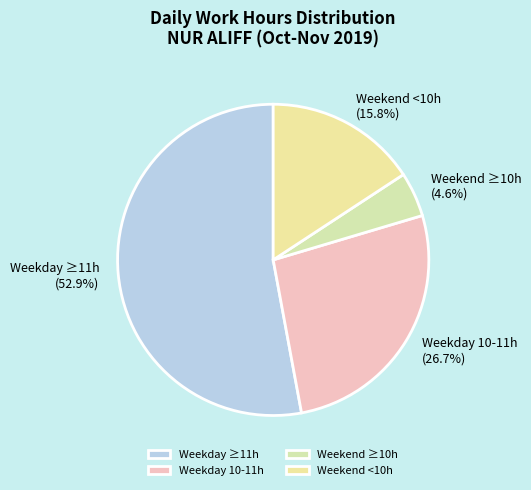

Is Weekday ≥11h the majority of the pie?

Yes